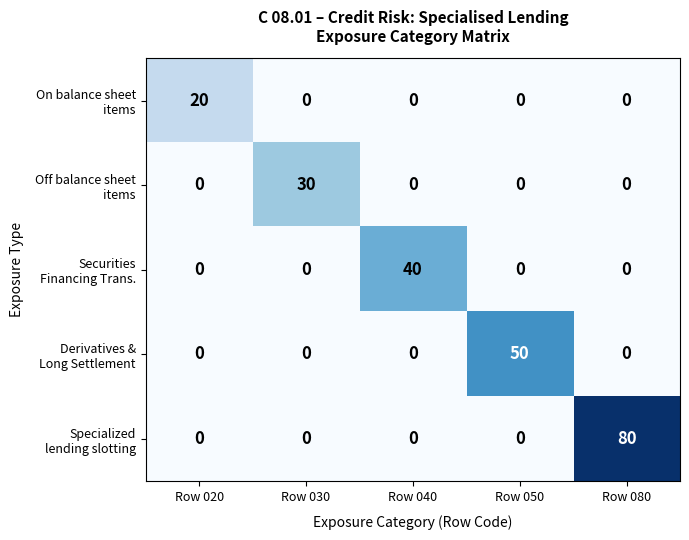

At how many categories does at least one series exceed 9?

5